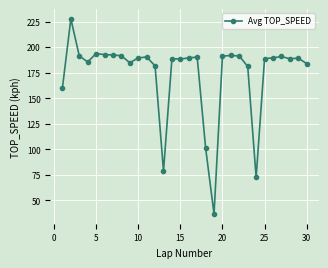

What is the minimum value shown in the chart?

36.7